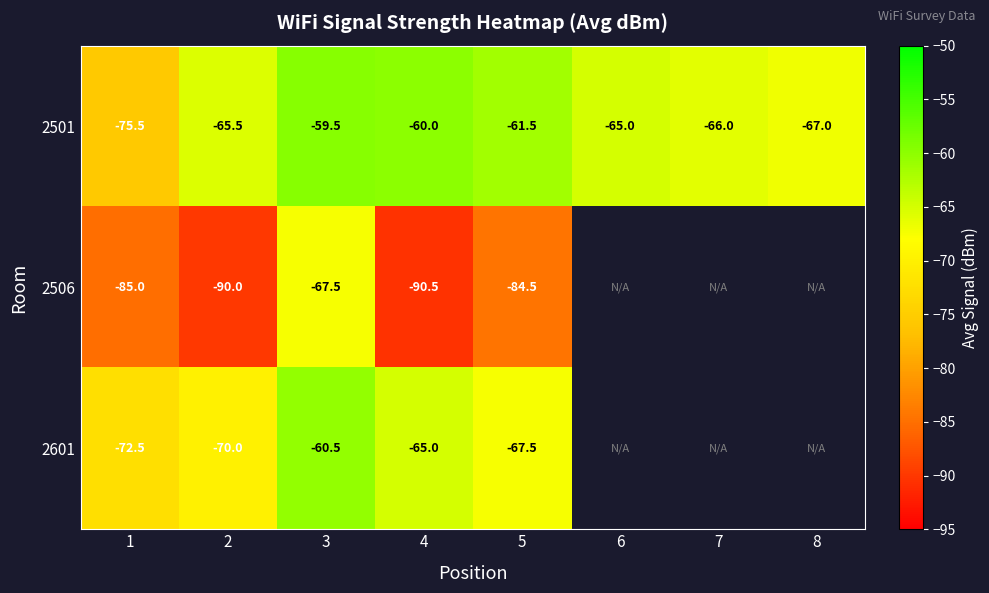

Is the value of 2601 at 4 greater than the value of 2501 at 8?

Yes